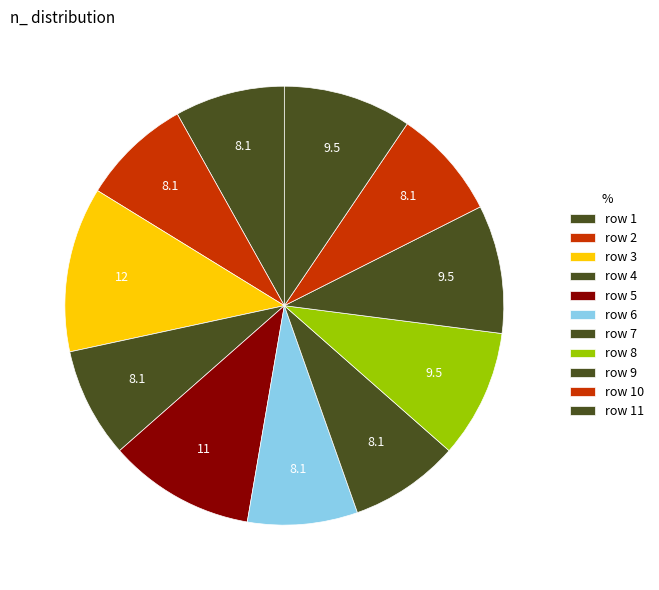

How many slices are in this pie chart?

11